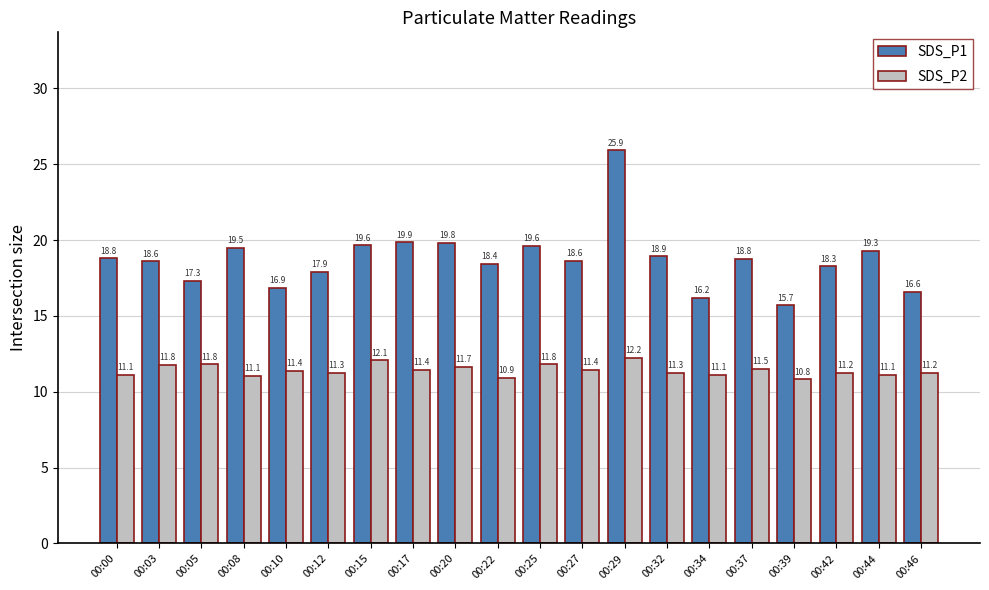

How many categories are shown in the chart?

20